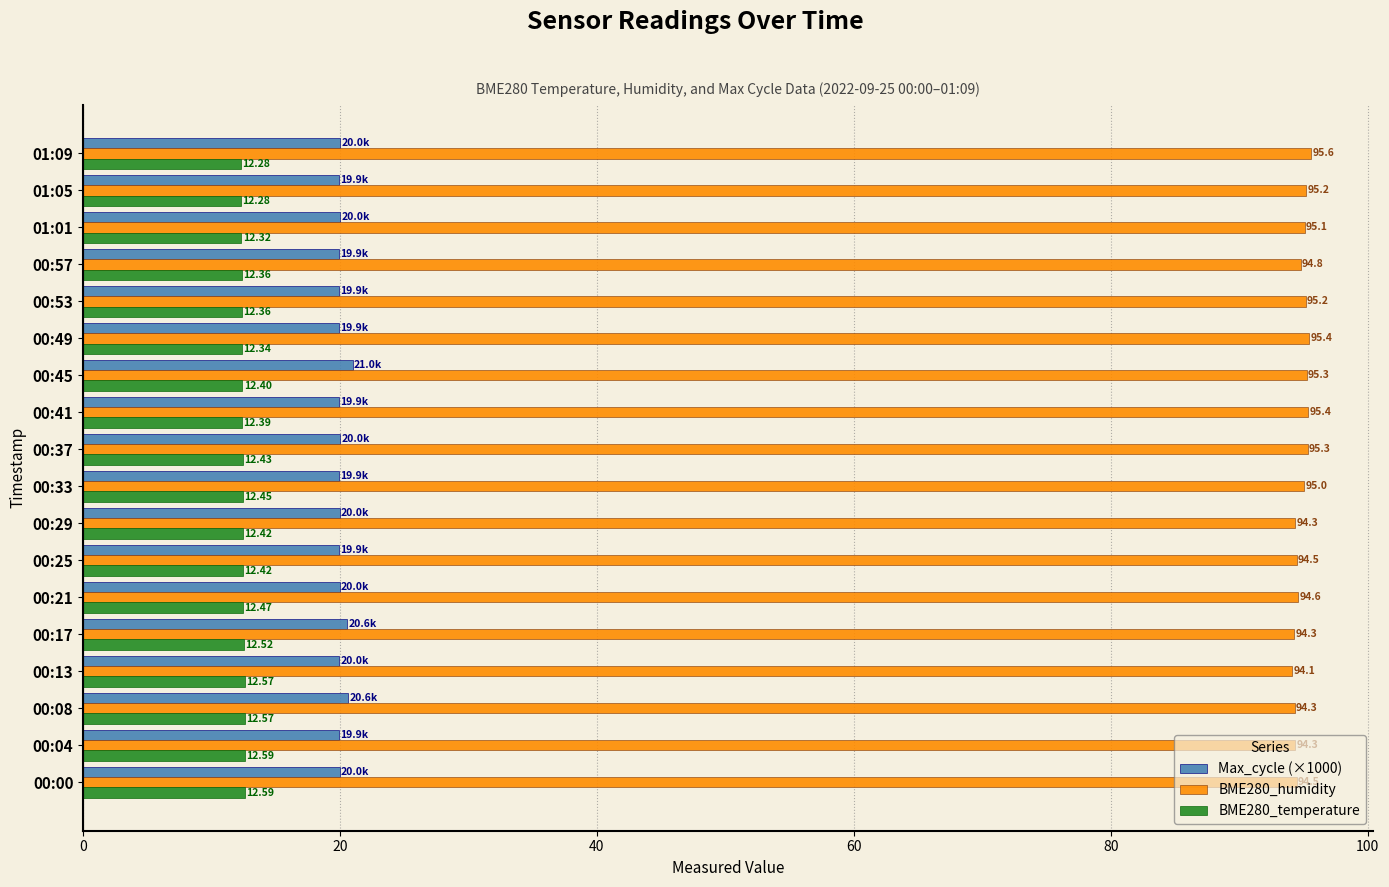

Rank the series by their maximum value, from lowest to highest.

BME280_temperature, Max_cycle (×1000), BME280_humidity